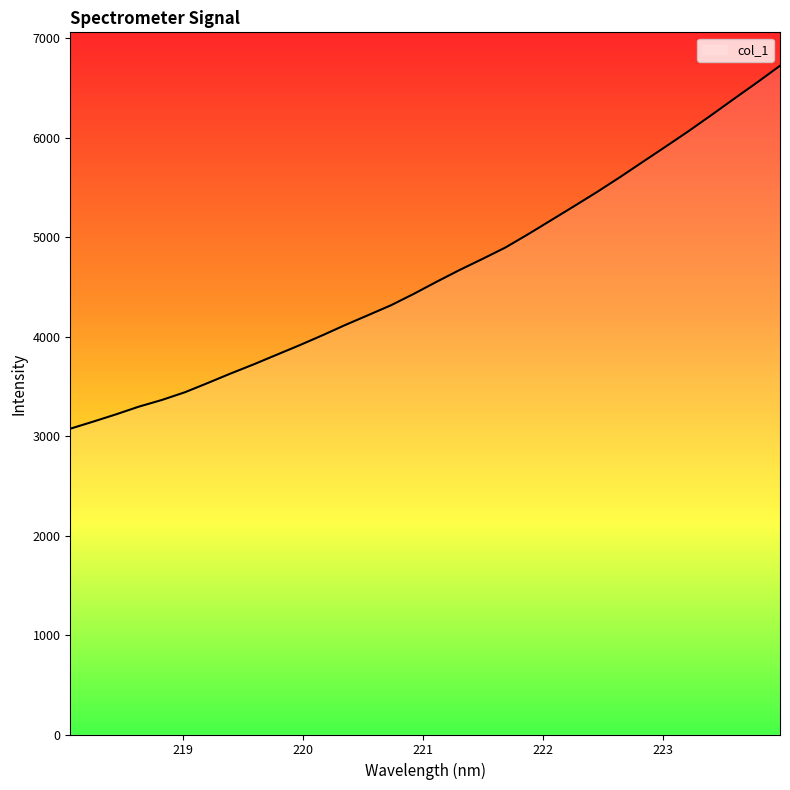

What is the maximum value shown in the chart?

6723.8